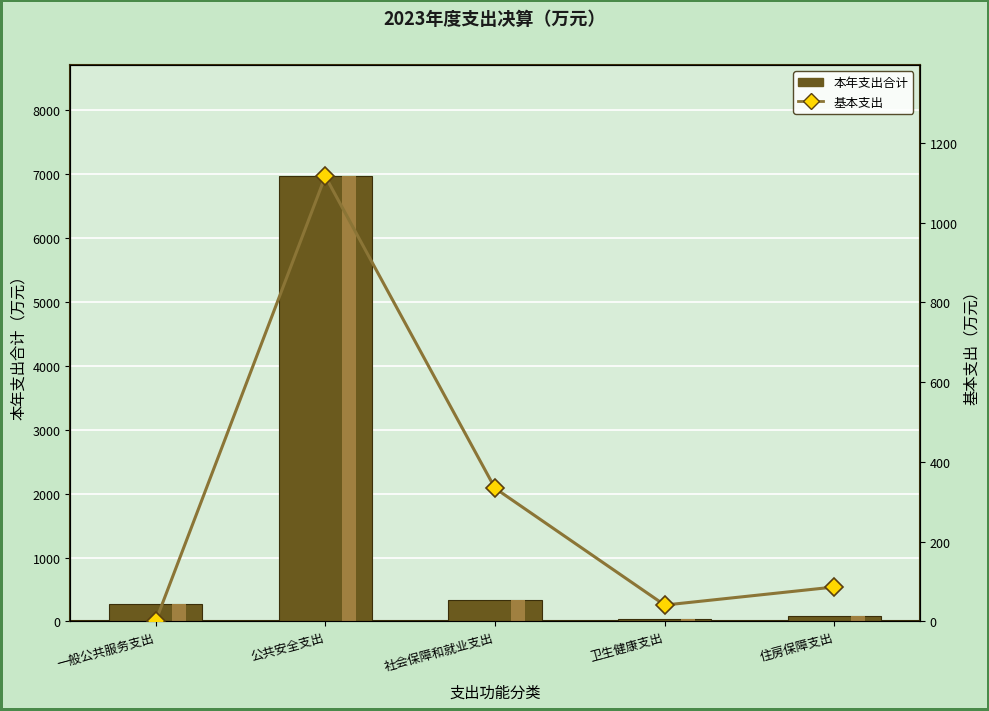

Reading left to right, transcribe all the data shown in this chart.

本年支出合计: 一般公共服务支出=266.0	公共安全支出=6960.9	社会保障和就业支出=334.1	卫生健康支出=41.2	住房保障支出=86.5
基本支出: 一般公共服务支出=0.0	公共安全支出=1115.9	社会保障和就业支出=334.1	卫生健康支出=41.2	住房保障支出=86.5